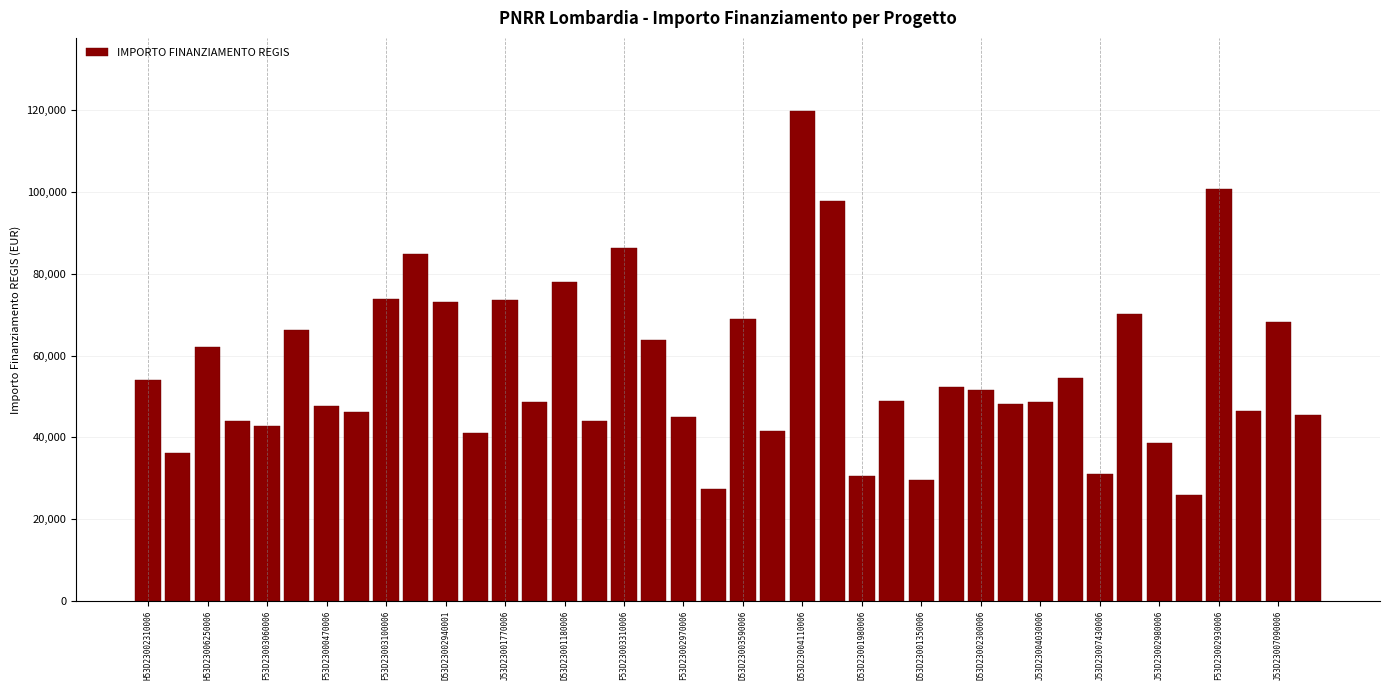

What is the difference between the maximum and minimum values?

93941.0